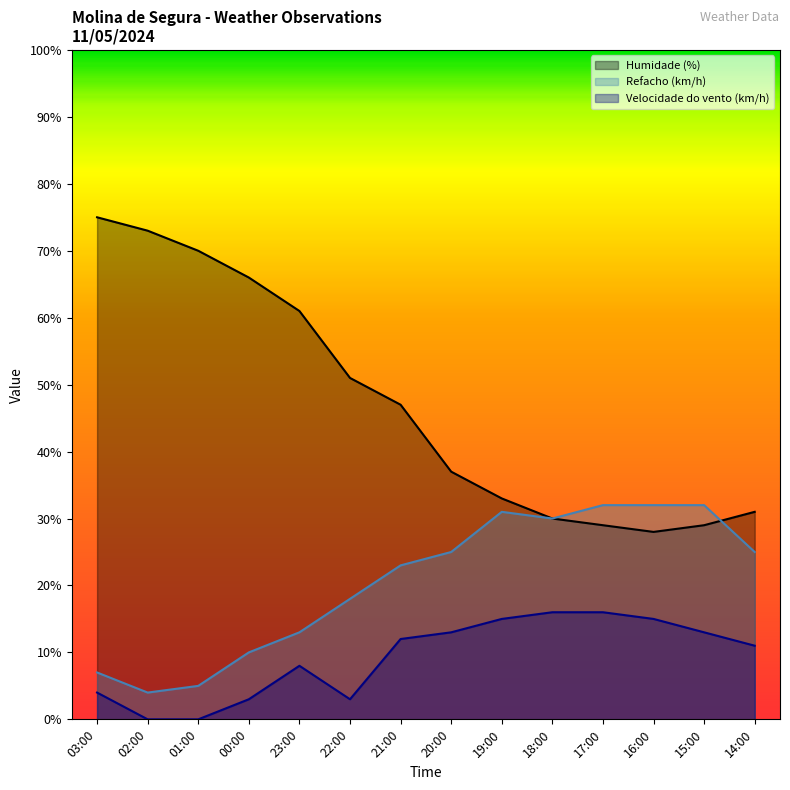

What value does the Humidade (%) series have at 16:00?

28